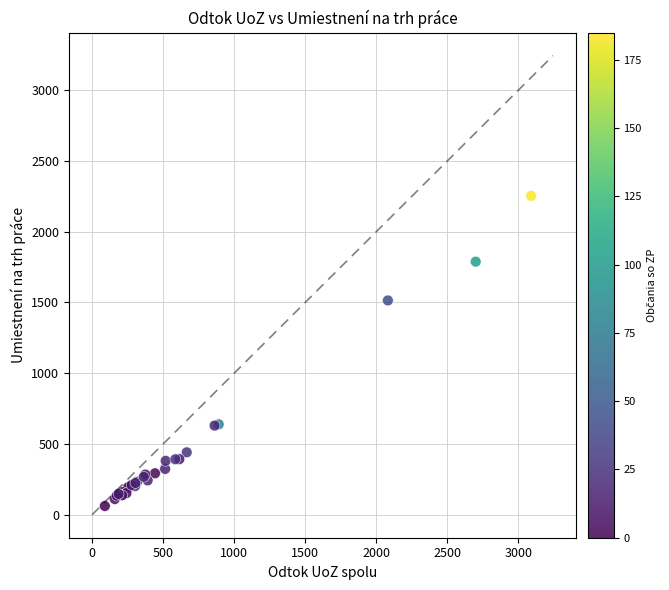

What Y value in the scatter plot is closest to 1157?

1514